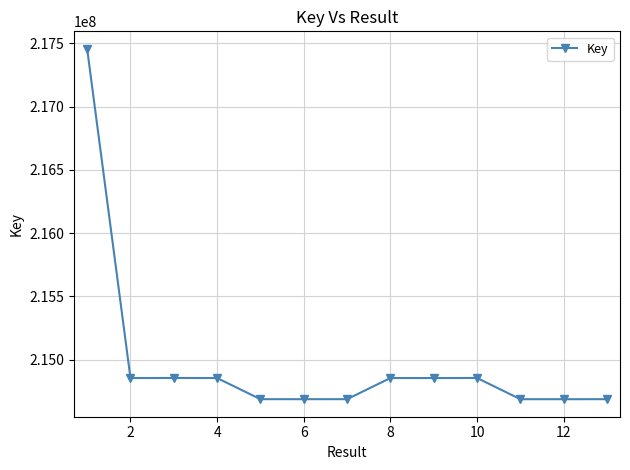

True or false: there are more than 0 points higher than both neighbors.

True